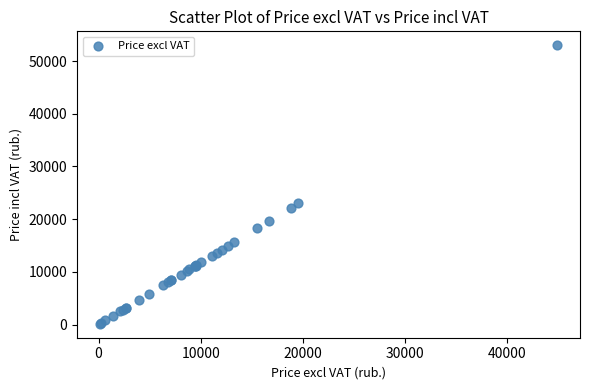

What Y value in the scatter plot is closest to 26570?

22999